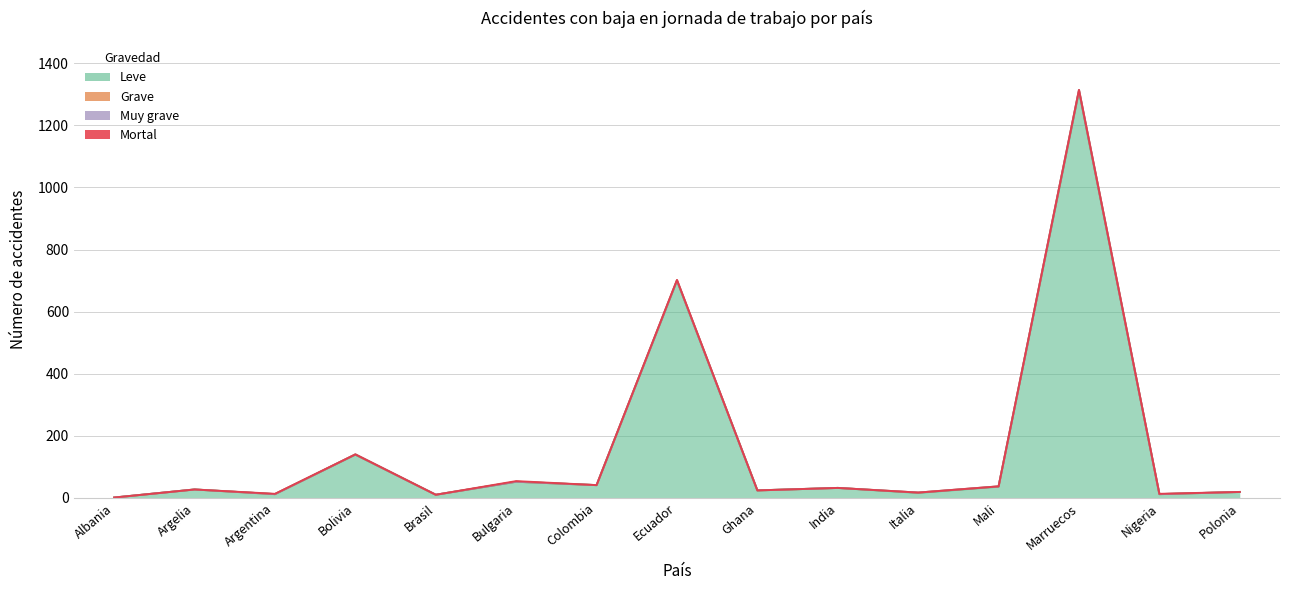

True or false: Mortal and Grave cross at least once.

True